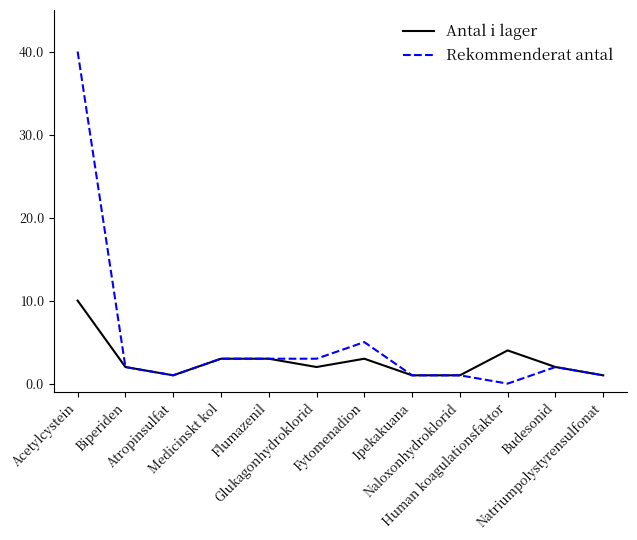

What is the total value across all series at Acetylcystein?

50